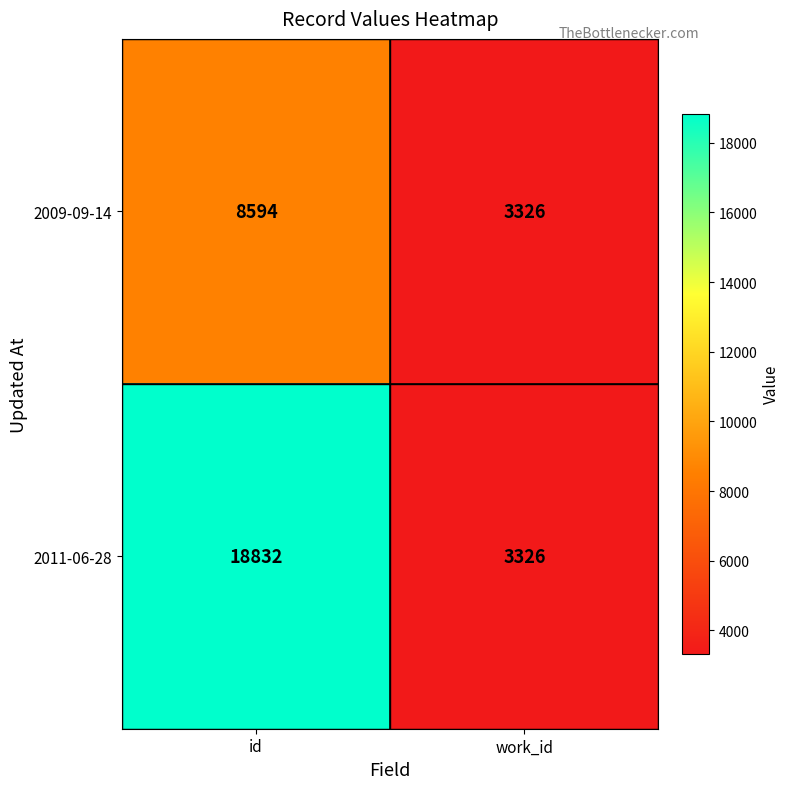

Which series has the largest total across all categories?

2011-06-28